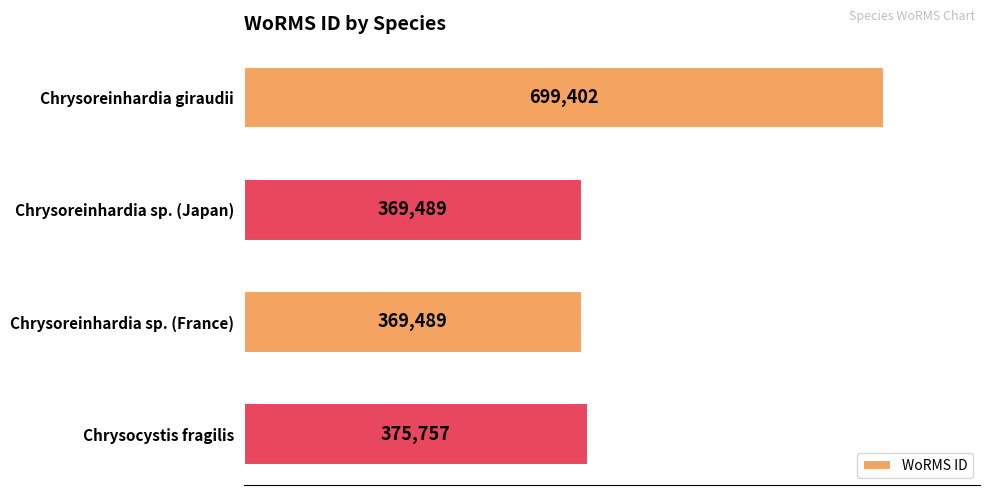

The chart shows a value of 199274 at Chrysoreinhardia sp. (Japan). True or false?

False